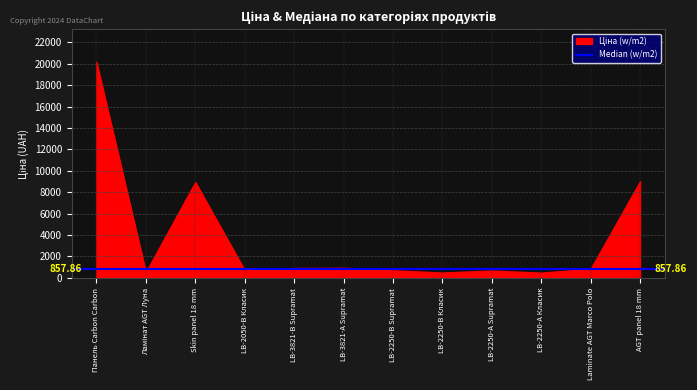

At which label does Median (w/m2) reach its minimum?

LB-2250-А Класик